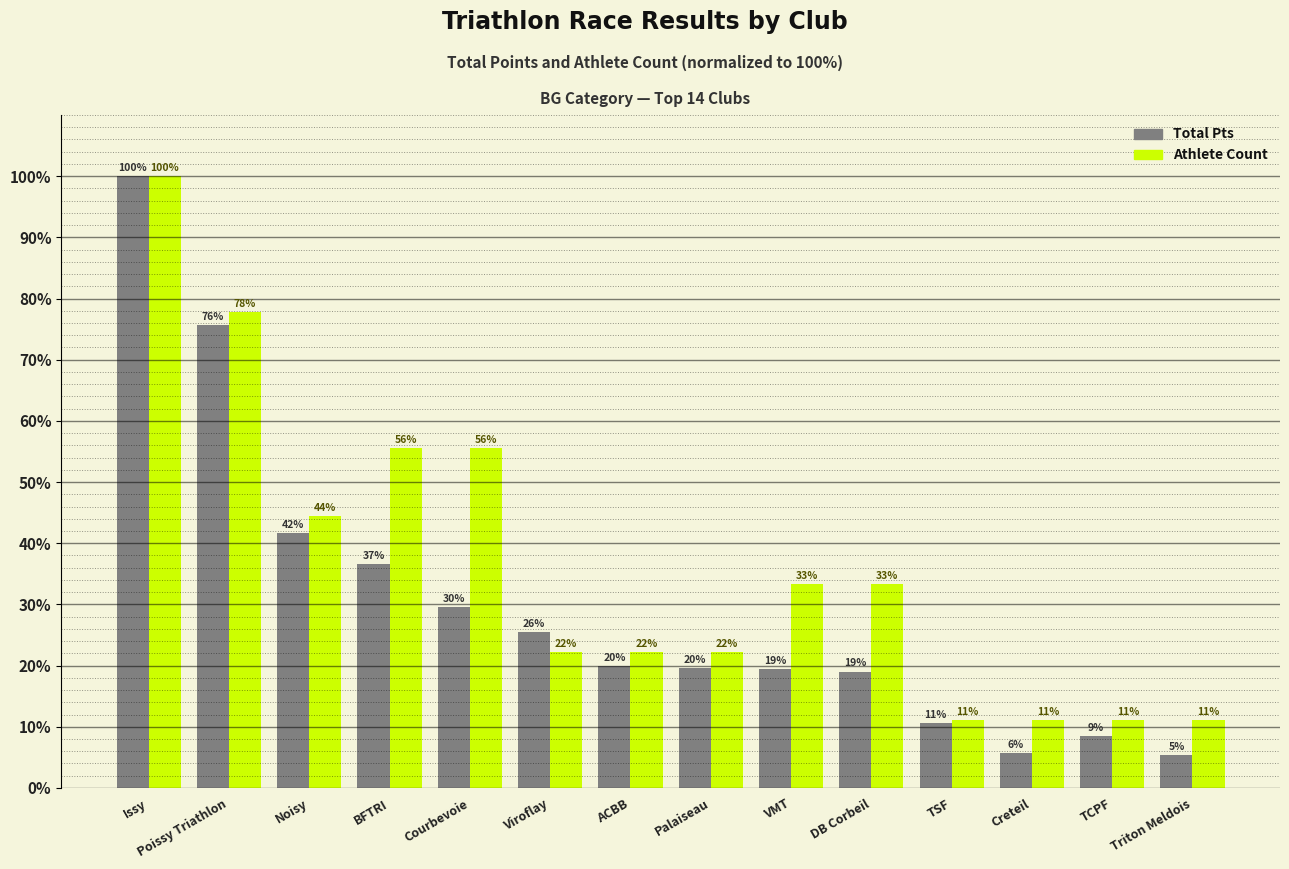

What is the spread (max minus min) of values at Creteil?

5.4